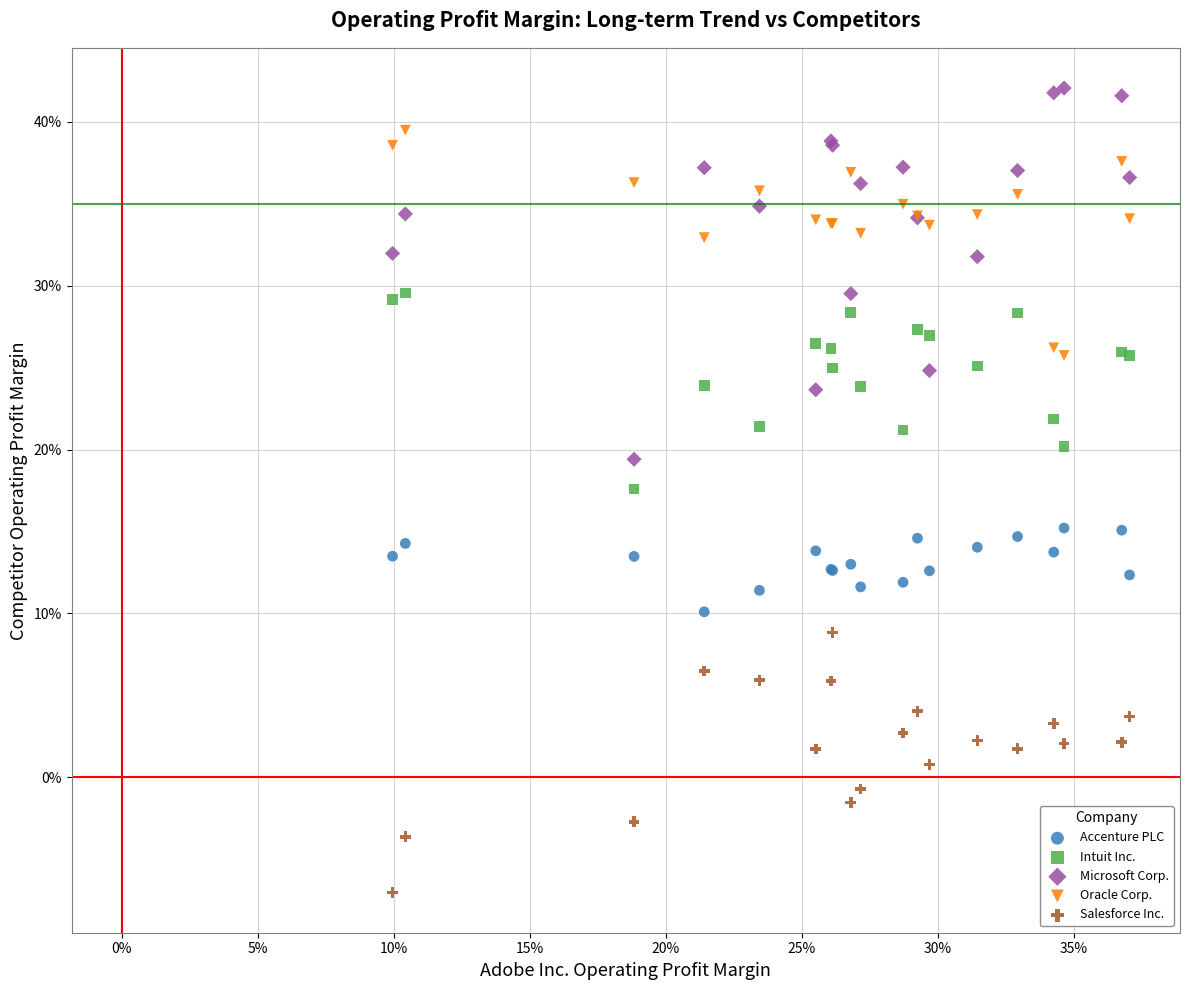

What are all the series names shown in the legend?

Accenture PLC, Intuit Inc., Microsoft Corp., Oracle Corp., Salesforce Inc.